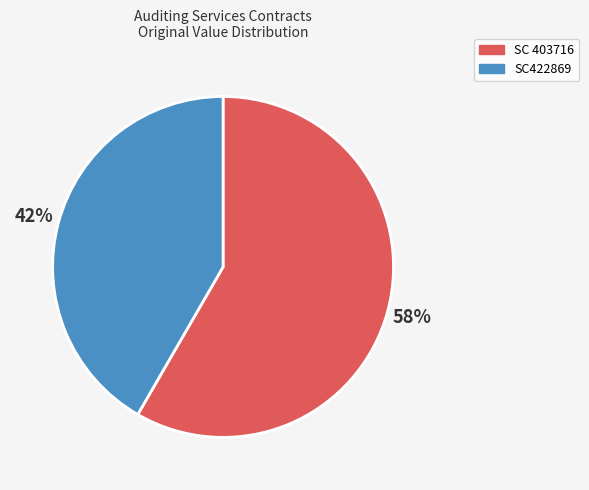

Is the sum of SC422869 and SC 403716 greater than half?

Yes